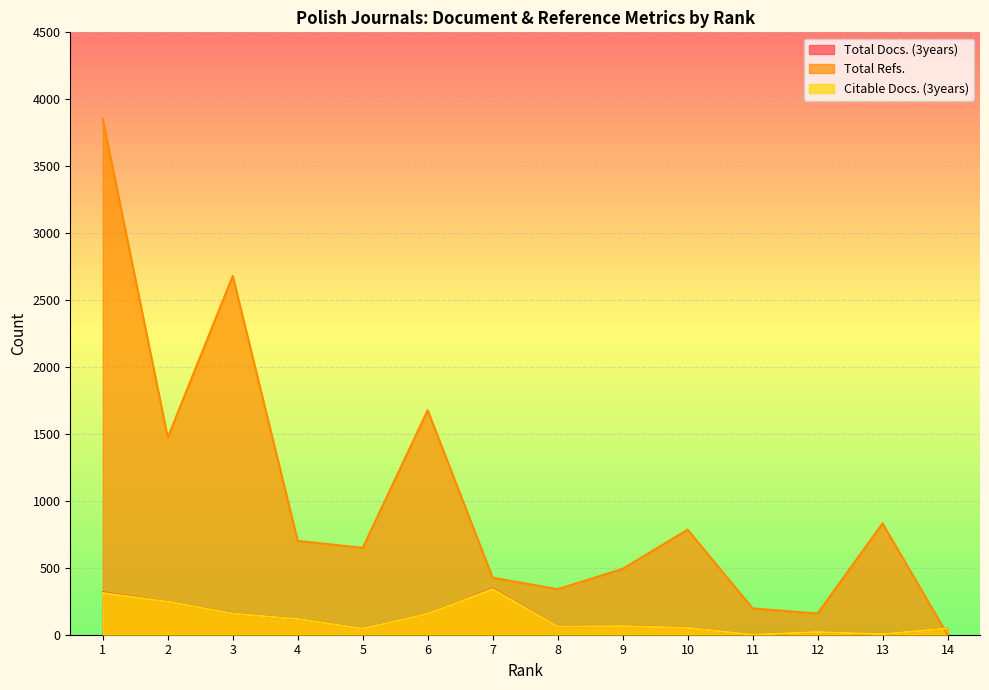

Is it true that Total Docs. (3years) equals 20 at 12?

True